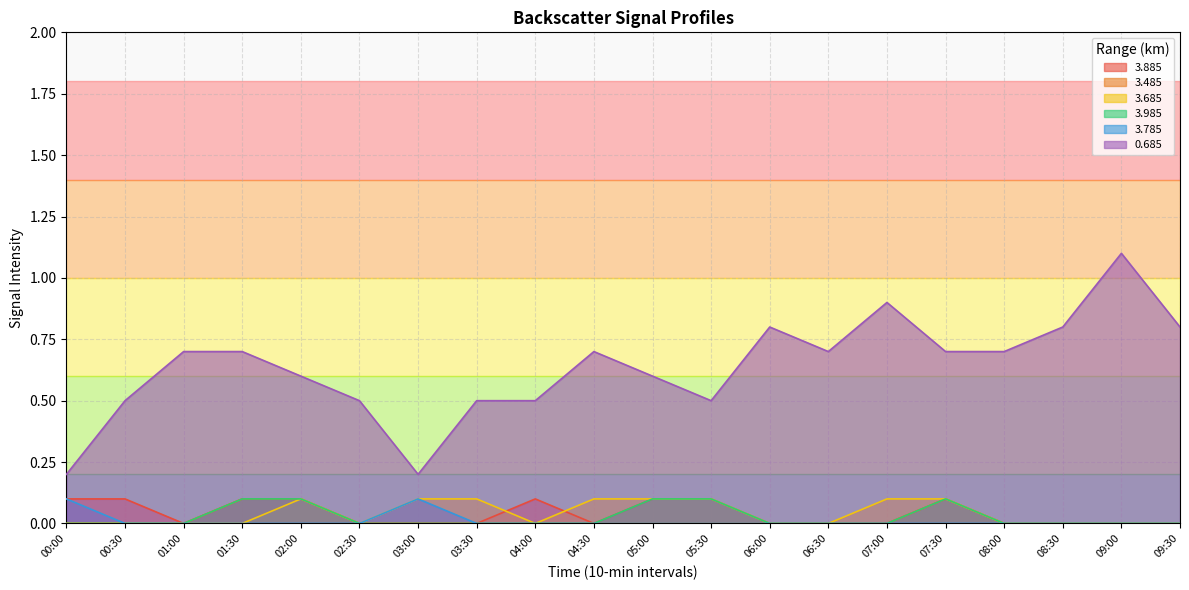

What is the difference between the maximum and second lowest values in the 3.485 series?

0.1